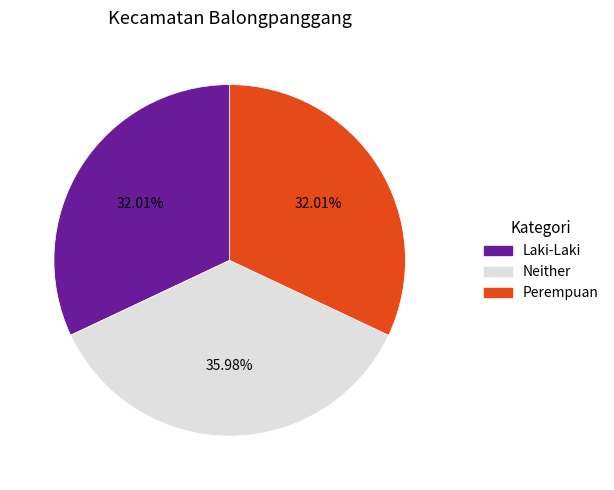

Is there a majority slice in this chart?

No